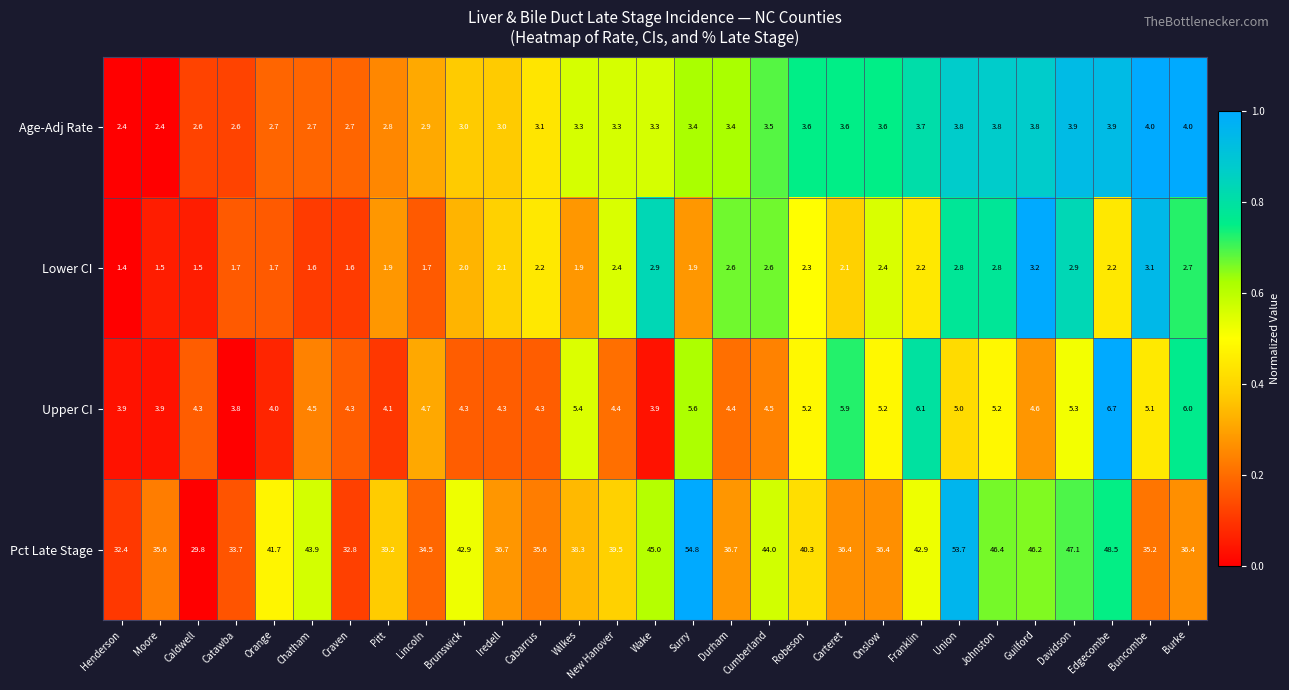

Which label corresponds to the largest value in the chart?

Surry